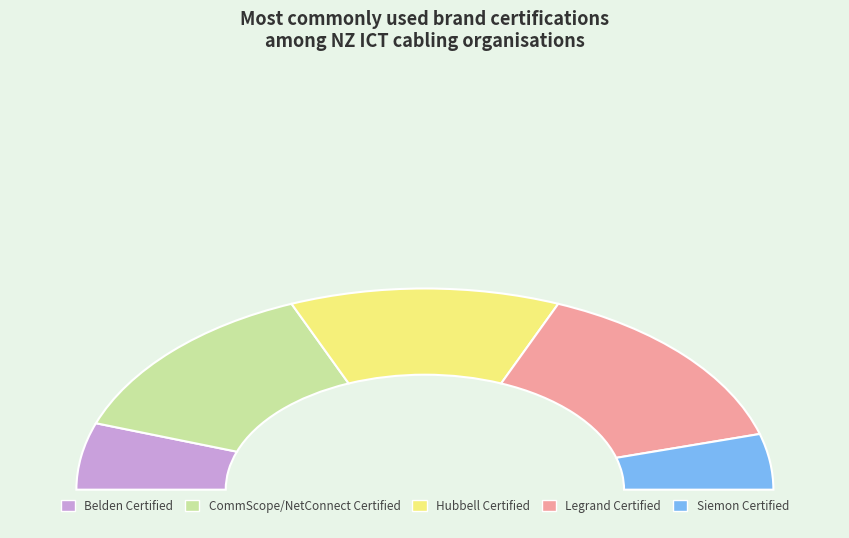

Is there any slice that represents more than half of the pie?

No